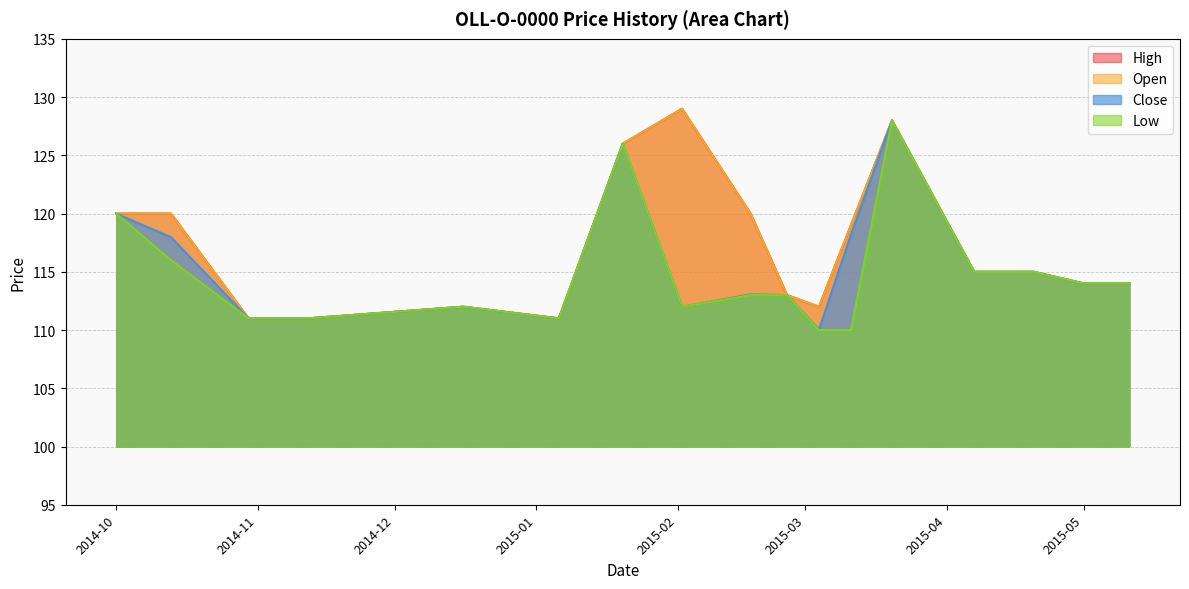

Where is Low nearest to the value 119?

2014-10